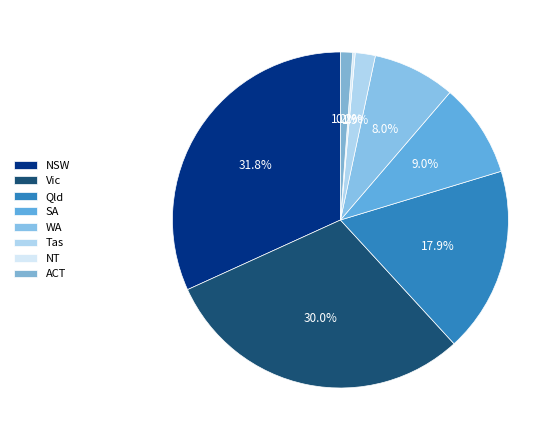

To the nearest percent, what is the difference between the largest and smallest slice percentages?

32%